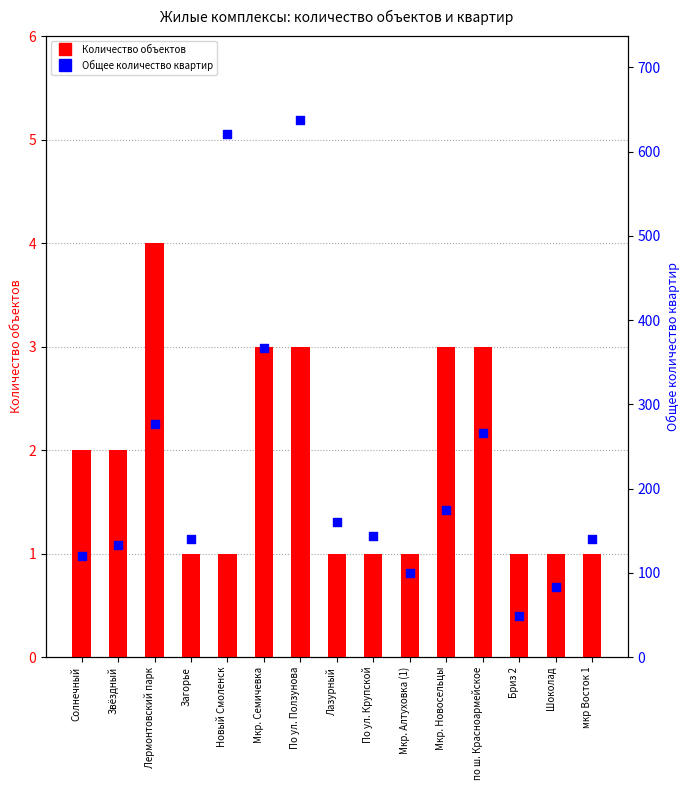

Which series has the widest spread of Y values?

Общее количество квартир